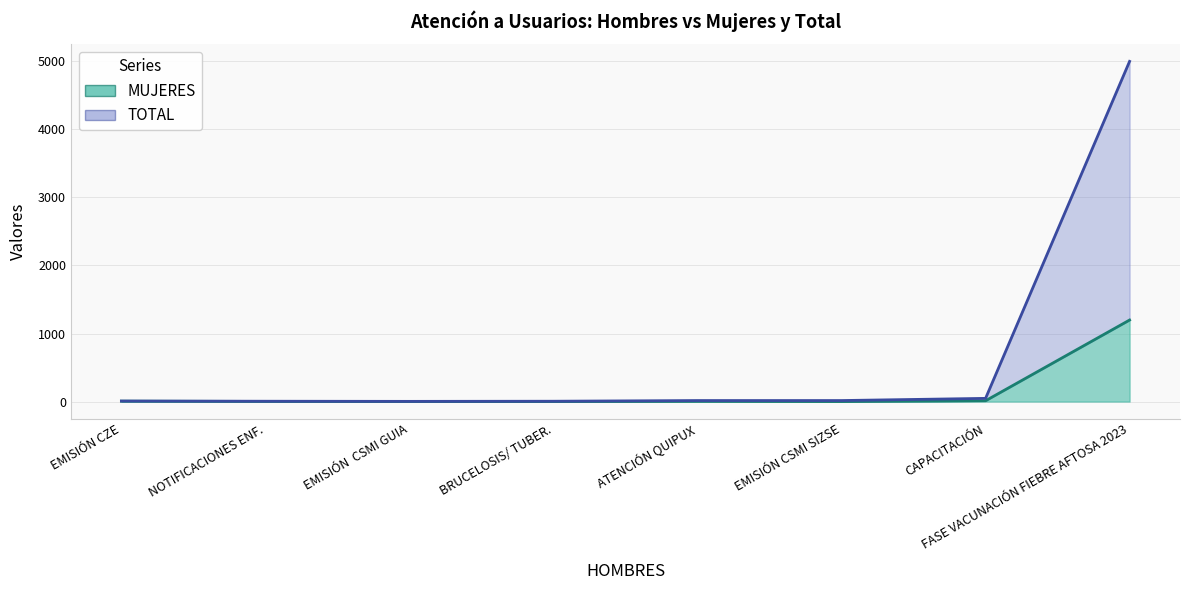

True or false: TOTAL has a value of 333 at FASE VACUNACIÓN FIEBRE AFTOSA 2023.

False